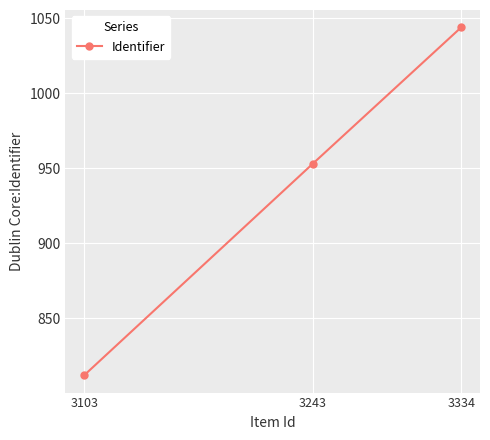

Rank the categories by value from highest to lowest.

3334, 3243, 3103